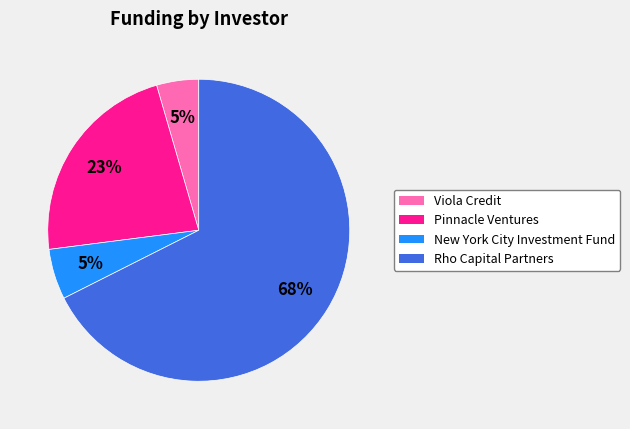

To the nearest percent, what is the combined percentage of New York City Investment Fund and Pinnacle Ventures?

28%